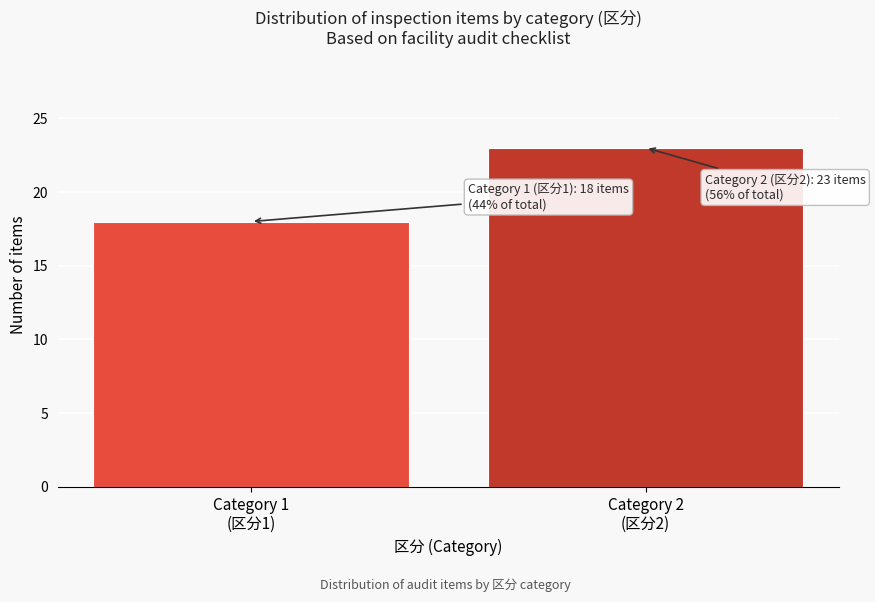

Reading right to left, list all the values displayed in this chart.

23	18